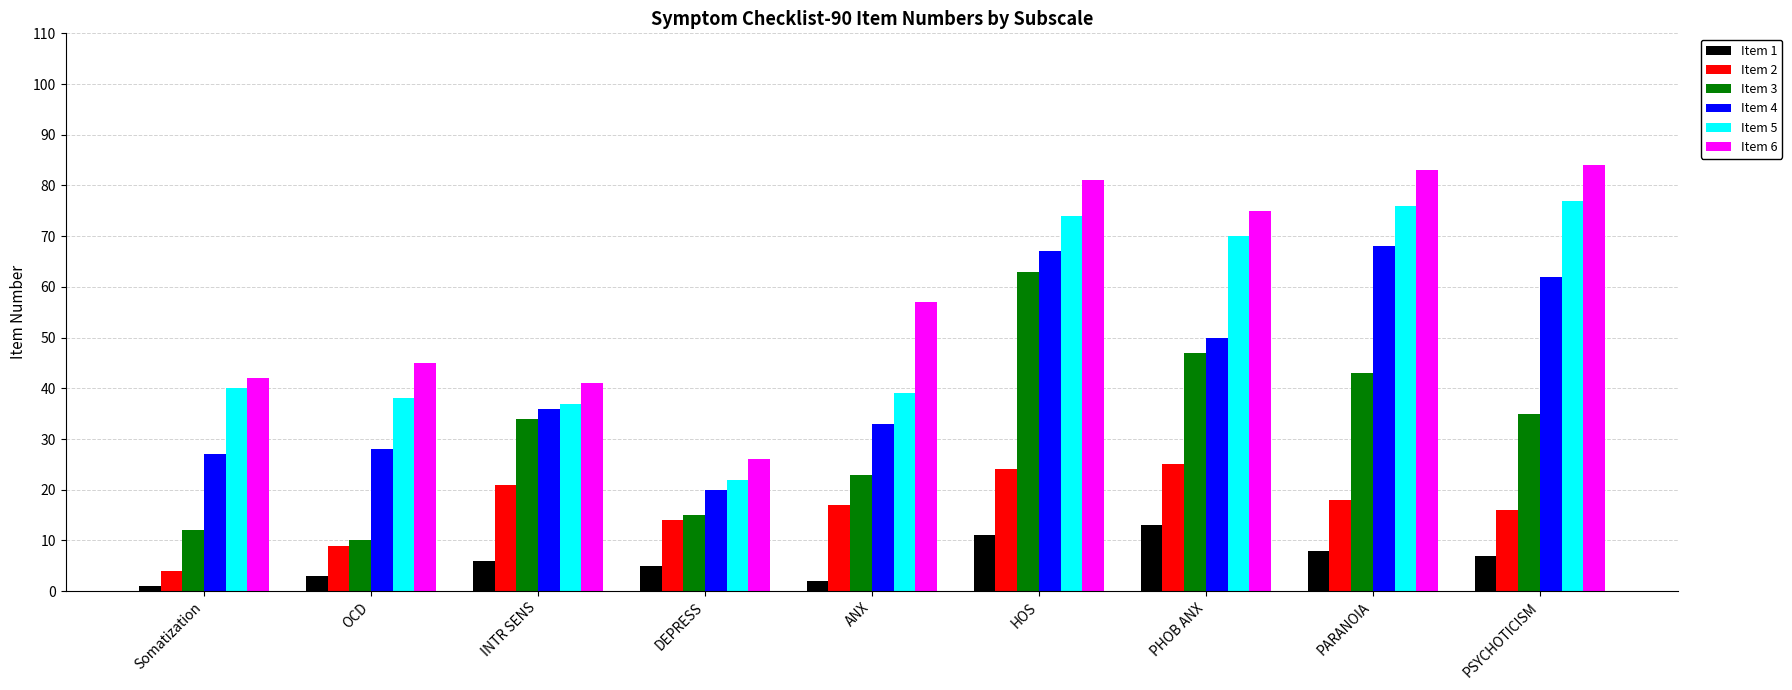

Where does the Item 2 series first go above 17?

INTR SENS